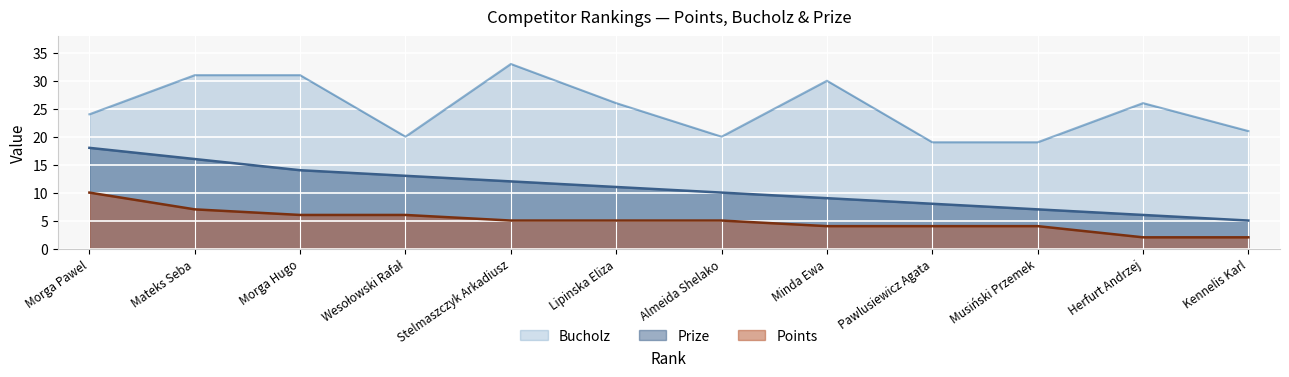

What is the highest value of the Bucholz series?

33